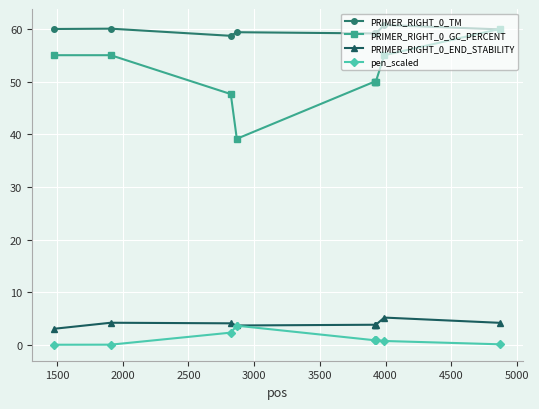

What is the difference between the maximum and minimum values in the PRIMER_RIGHT_0_TM series?

2.1